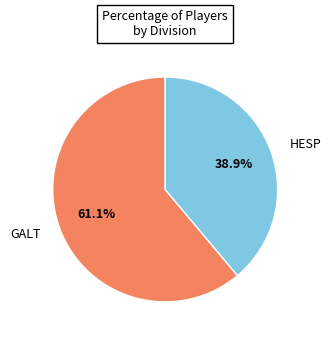

Which slice is the largest?

GALT